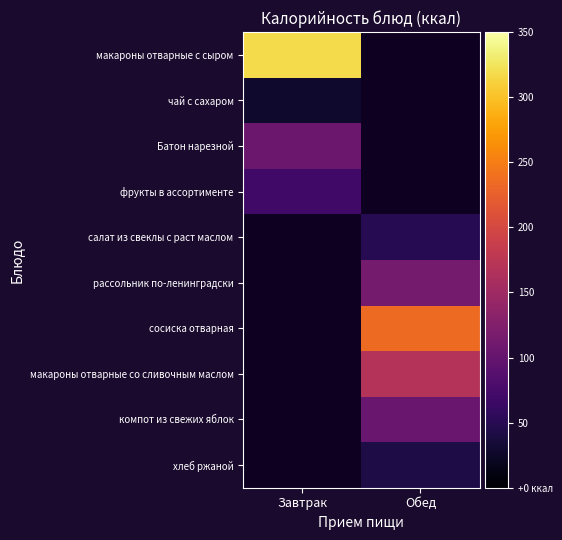

What is the difference between the highest and lowest values at Завтрак?

289.0